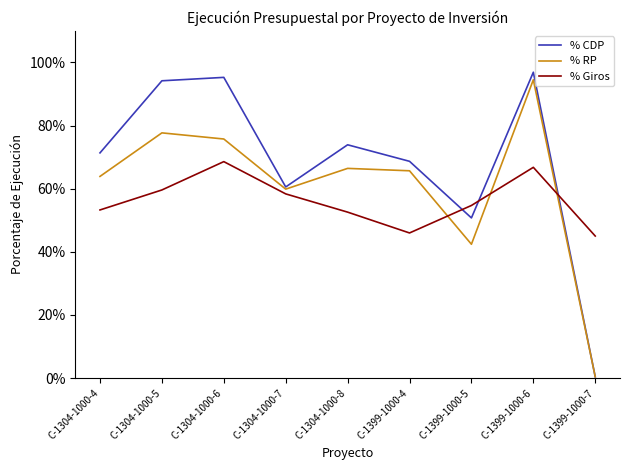

In % Giros, how many points are higher than both neighbors (excluding endpoints)?

2